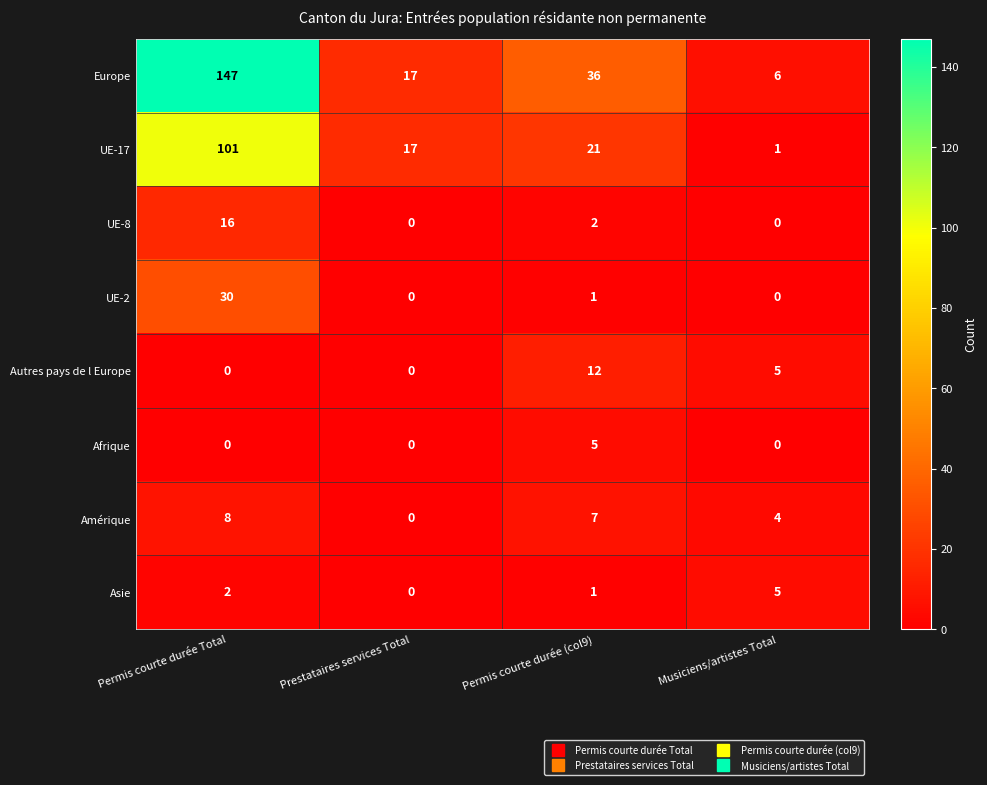

What is the total value across all series at Musiciens/artistes Total?

21